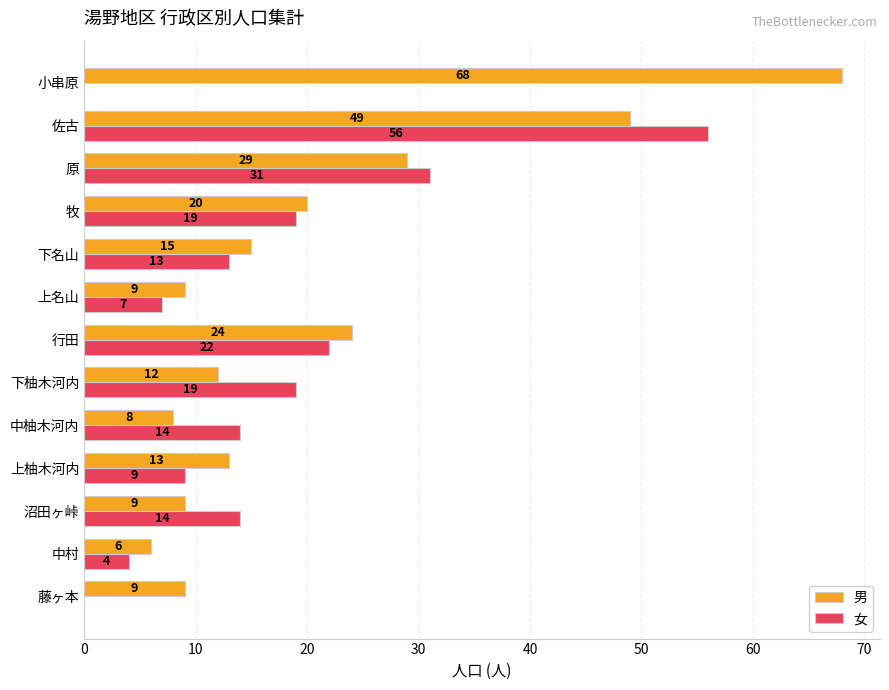

What is the sum of the 女 values at 原 and 行田?

53